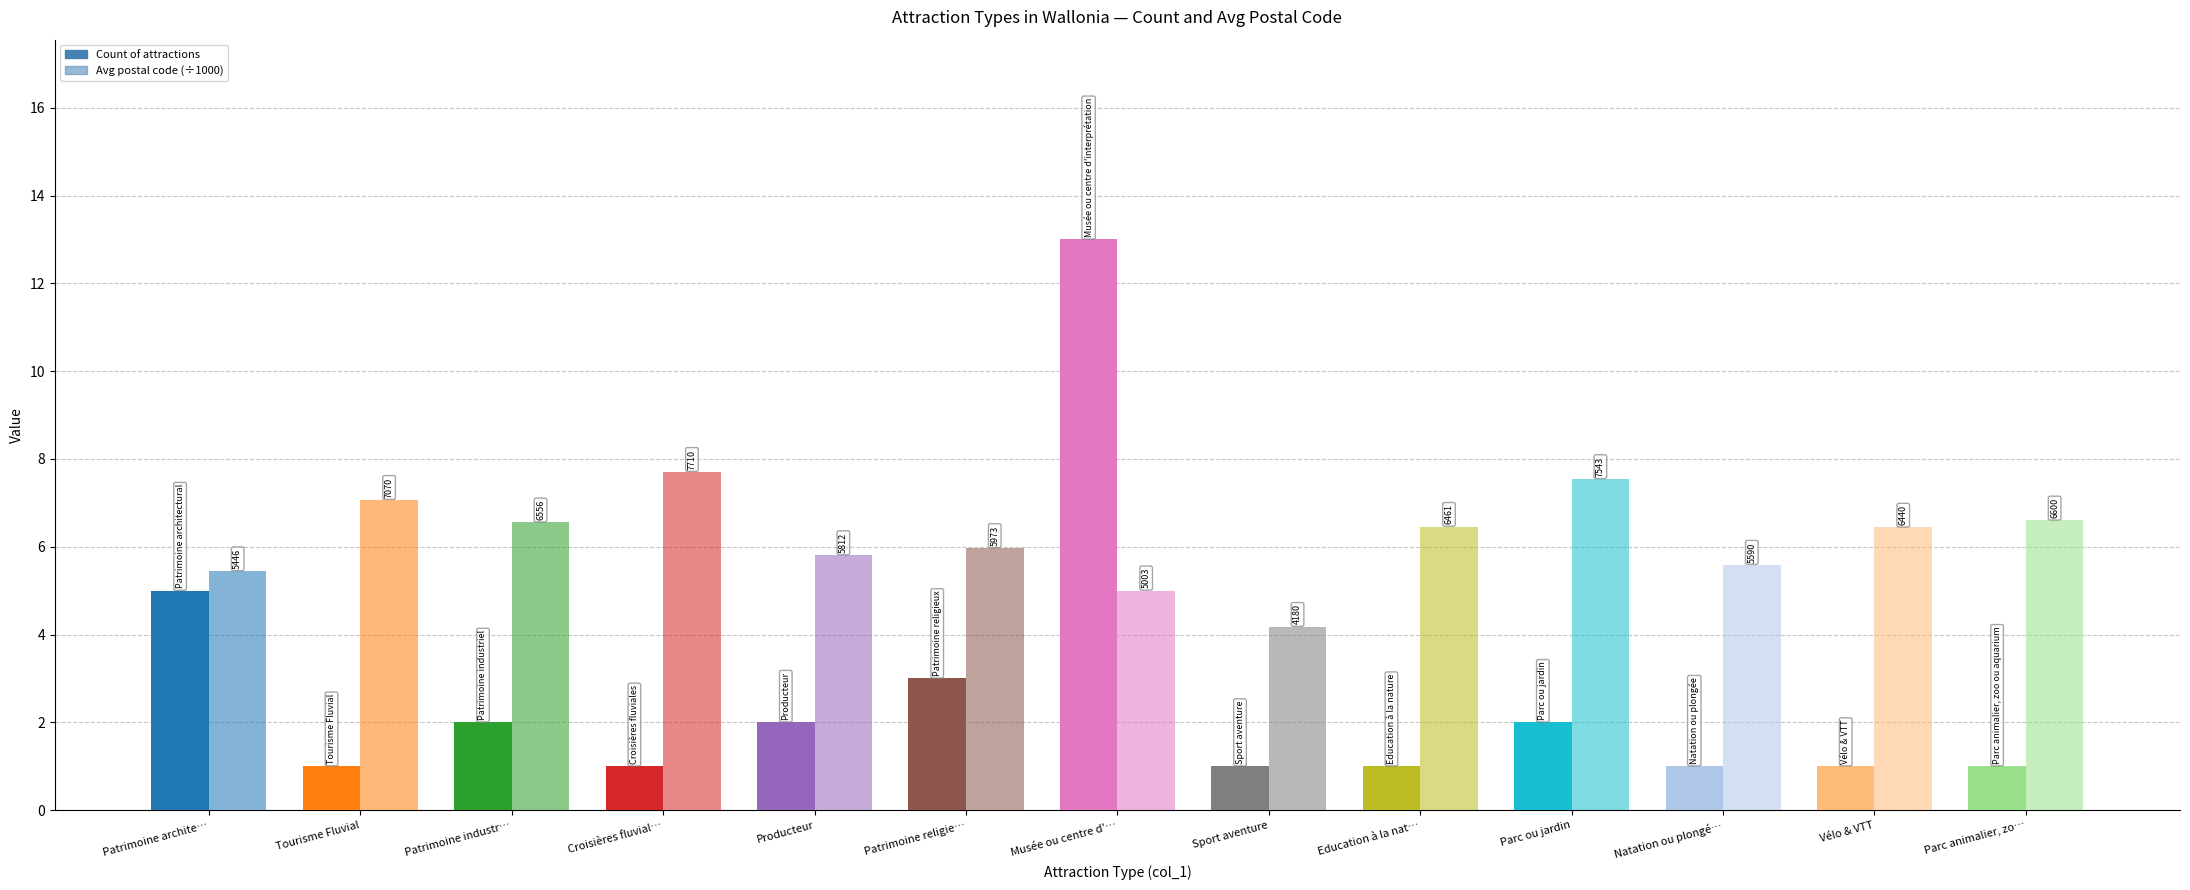

True or false: Avg postal code (÷1000) has a value of 13.8 at Croisières fluvial….

False